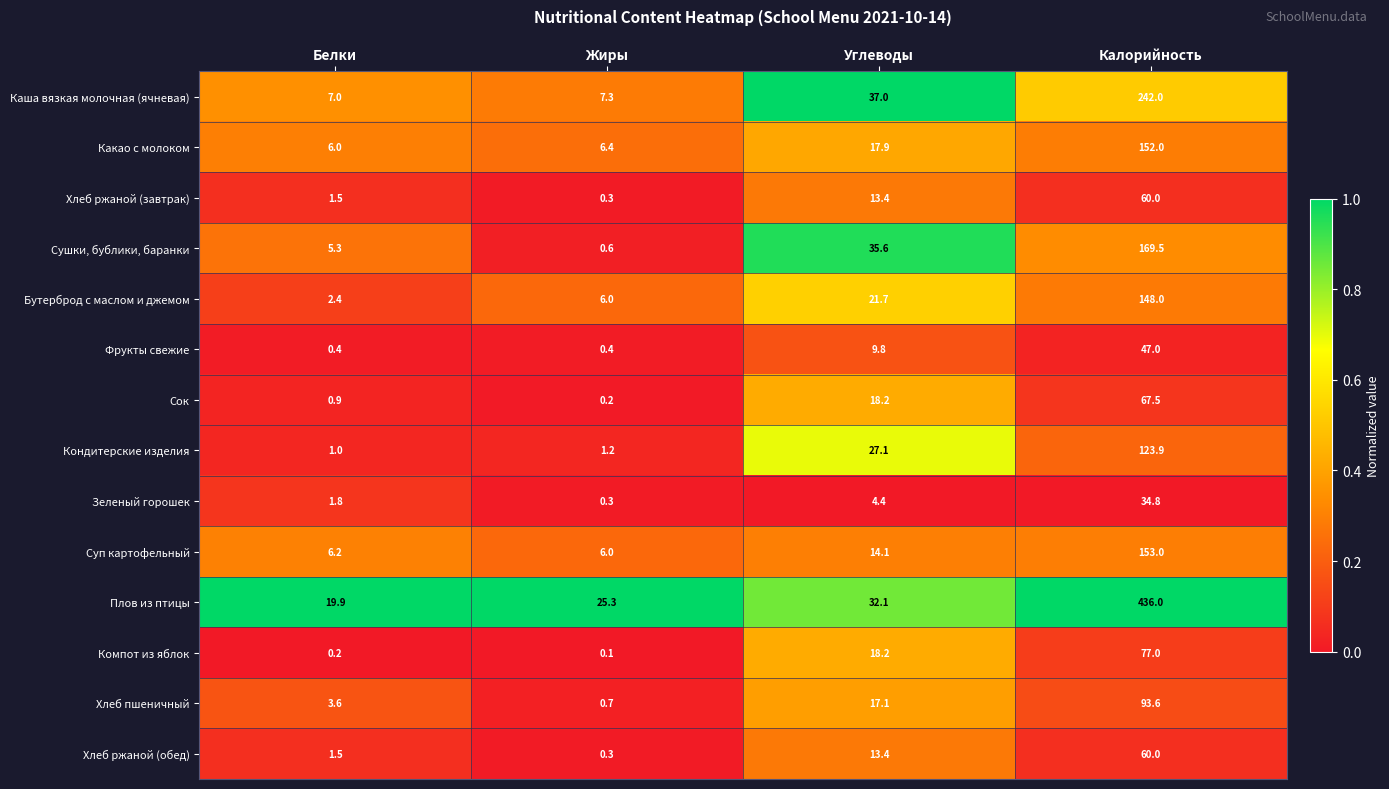

True or false: Какао с молоком has a value of 6.0 at Белки.

True